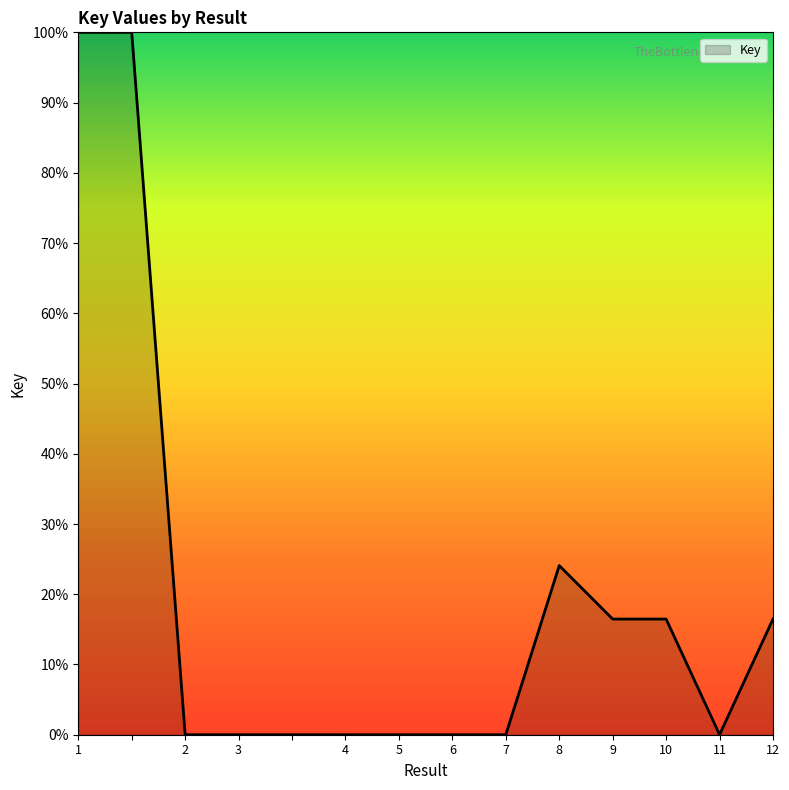

What is the difference between the maximum and minimum values?

100.0